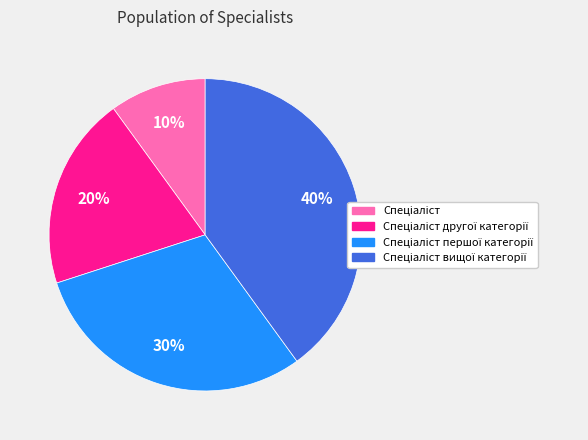

Count the number of slices in the pie.

4